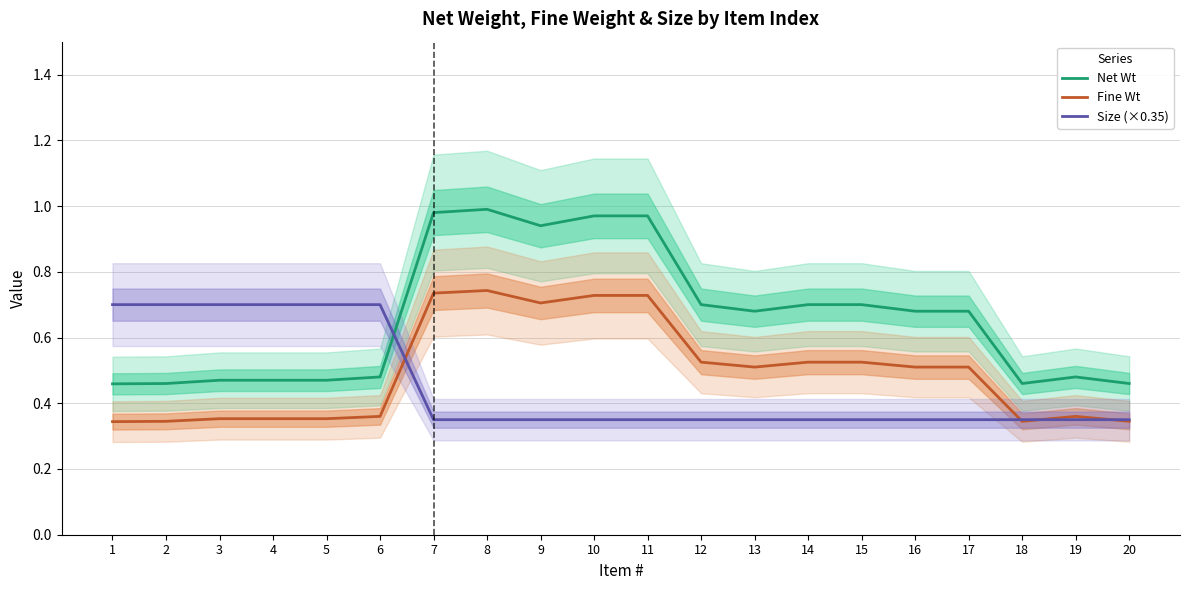

What is the difference between the maximum and minimum values in the Net Wt series?

0.5